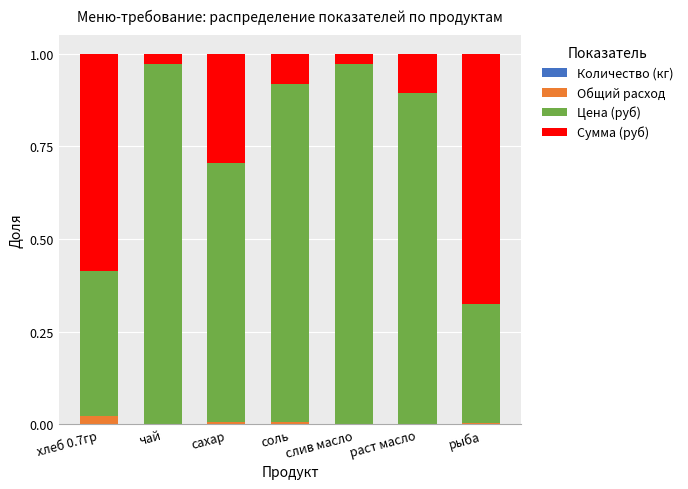

Are the bars horizontal?

No